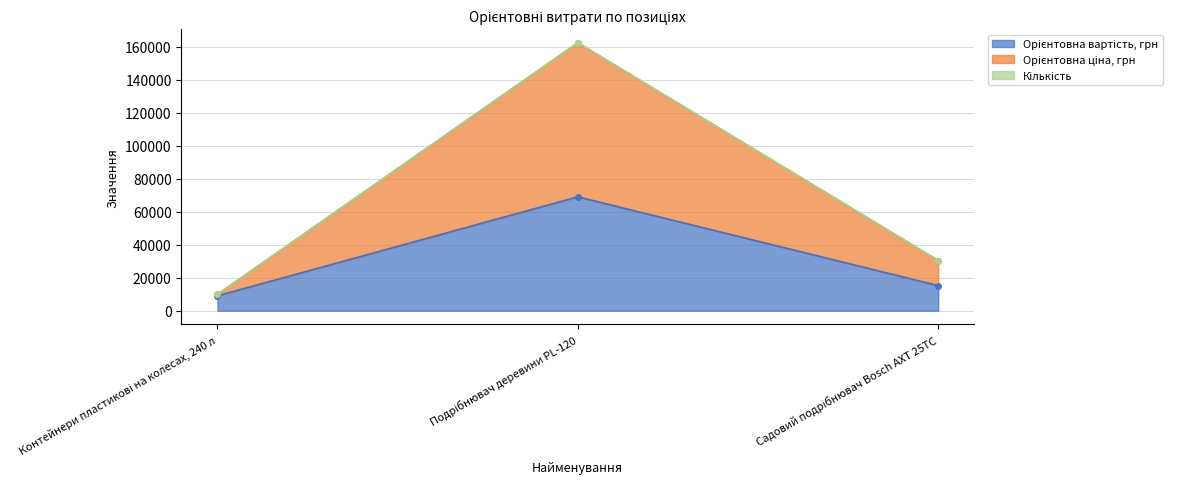

The Орієнтовна ціна, грн series shows 3753 at Контейнери пластикові на колесах, 240 л. True or false?

False